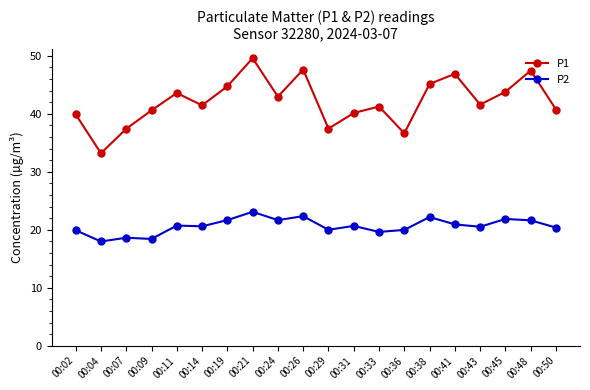

True or false: P1 and P2 intersect in this chart.

False